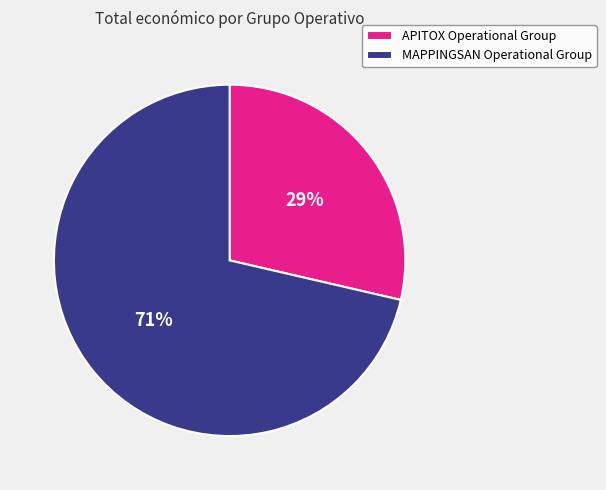

True or false: APITOX Operational Group accounts for 29% of the total.

True